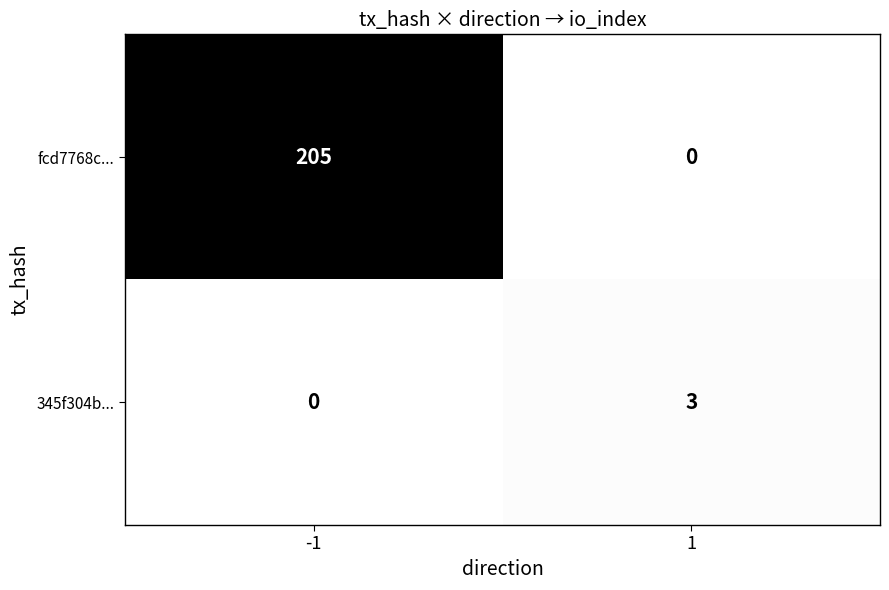

Reading left to right, transcribe all the data shown in this chart.

fcd7768c...: -1=205	1=0
345f304b...: -1=0	1=3